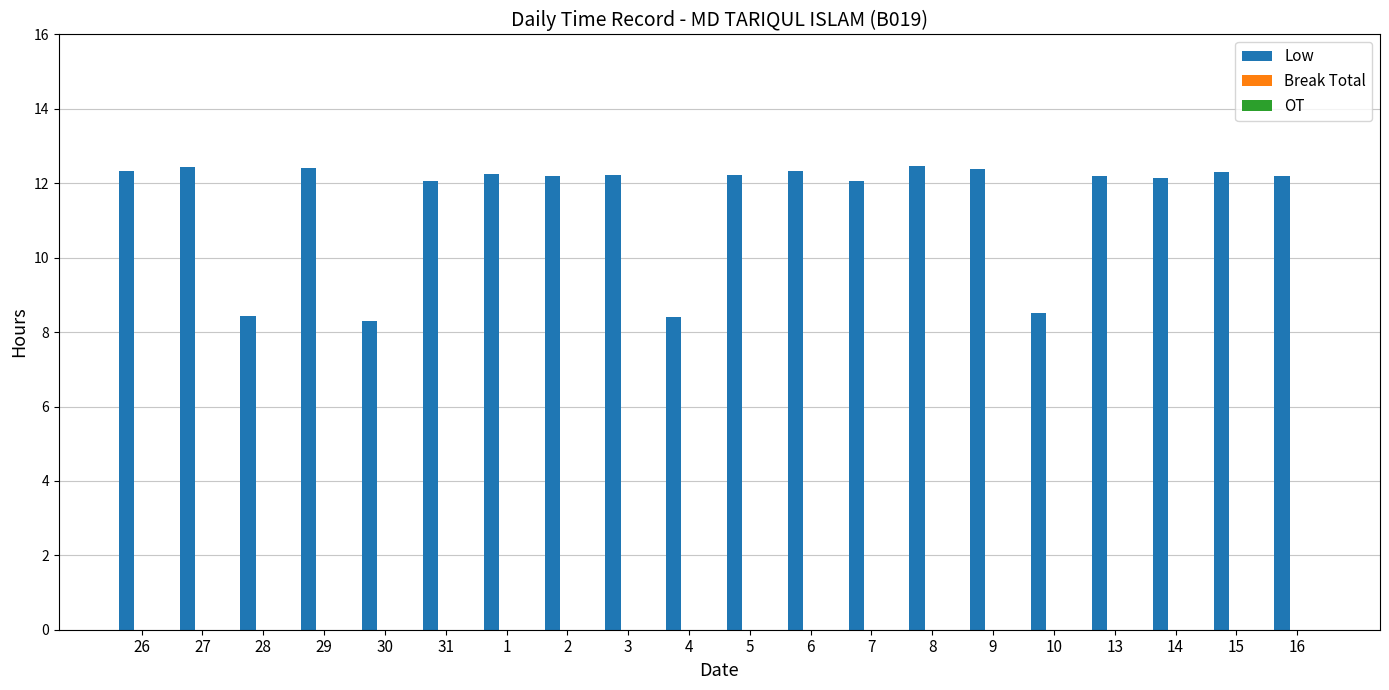

What is the smallest value displayed?

8.3